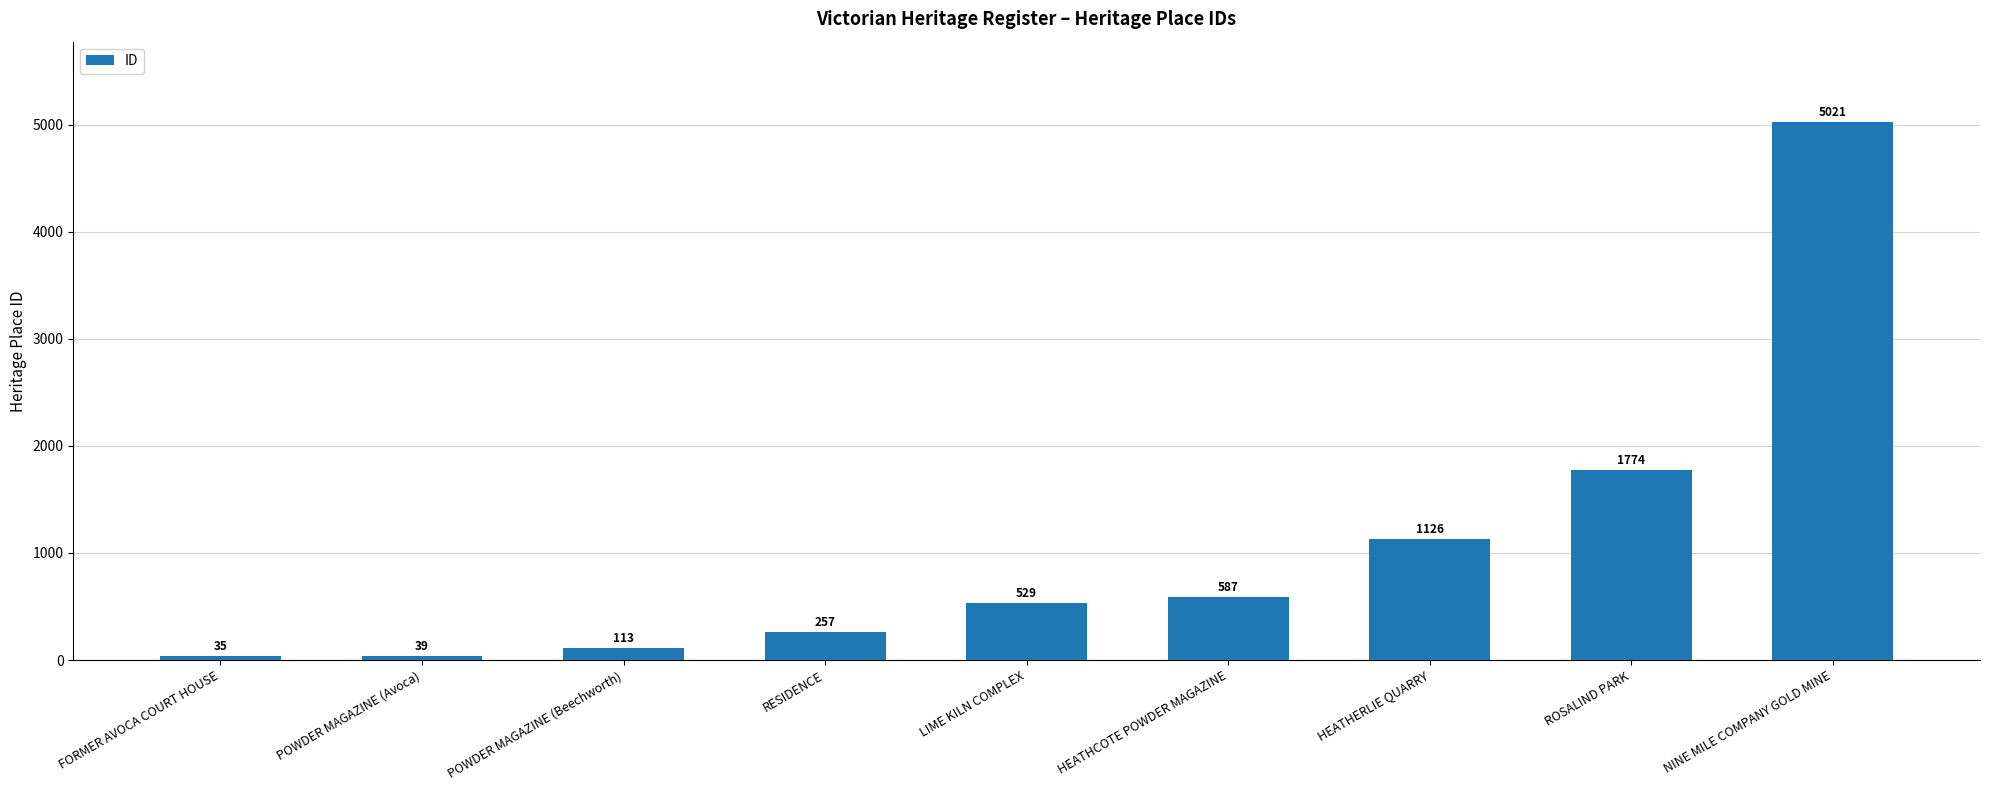

What is the ratio of the value at RESIDENCE to the value at LIME KILN COMPLEX?

0.5